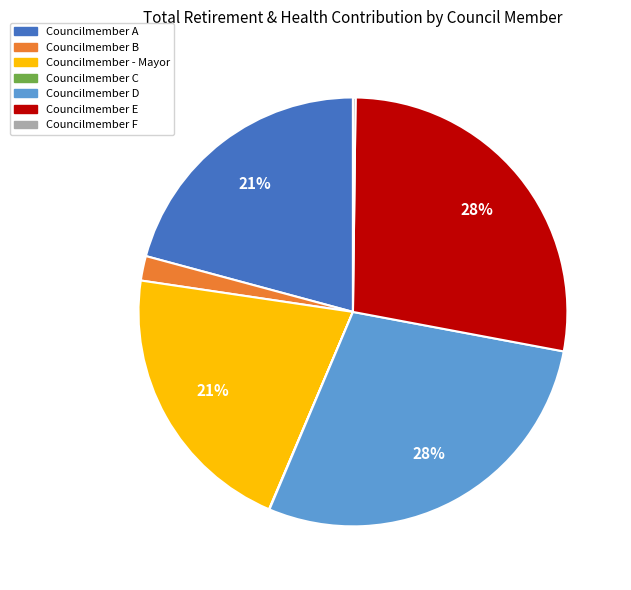

Between Councilmember E and Councilmember B, which is larger?

Councilmember E